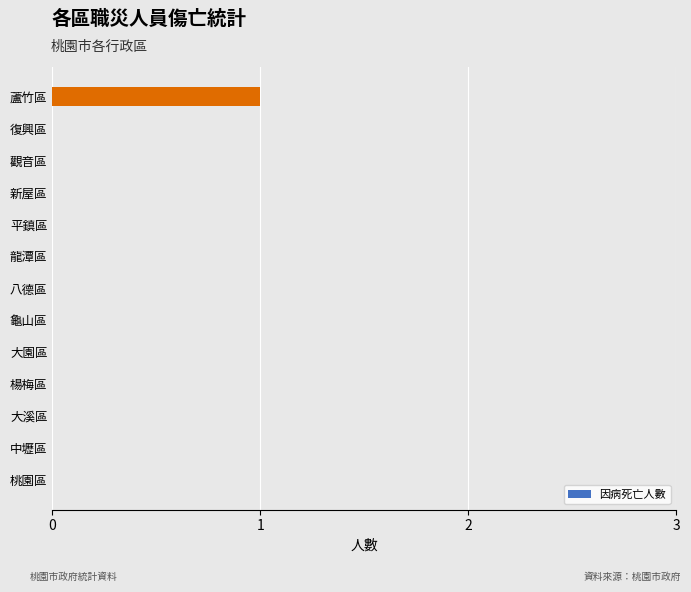

Count the values in the range 0 to 1.

13